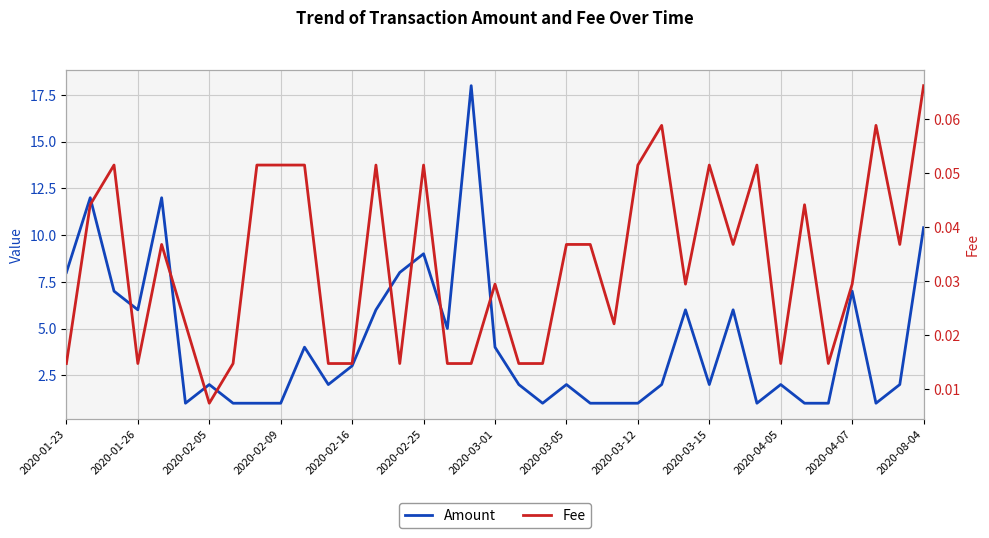

Which series changed the most between 2020-04-07 and 28?

Amount